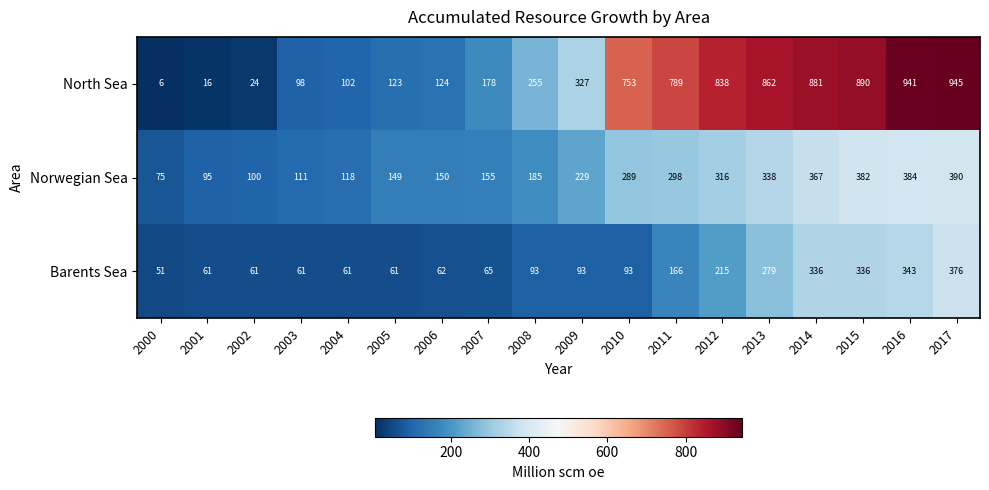

At which label is Barents Sea closest to 213?

2012